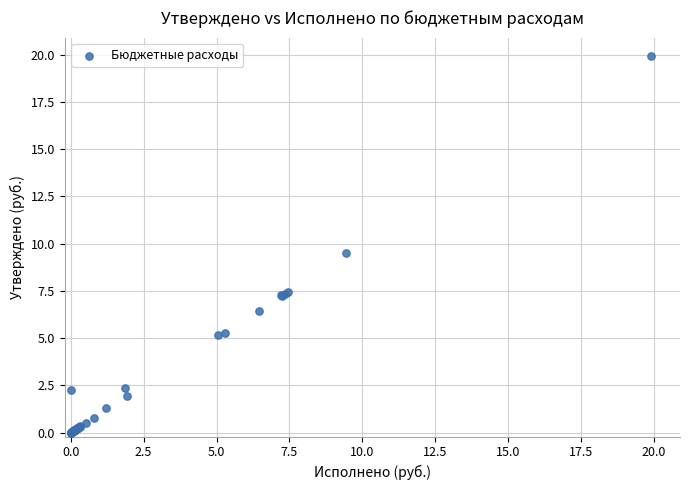

What Y value in the scatter plot is closest to 9?

9.5